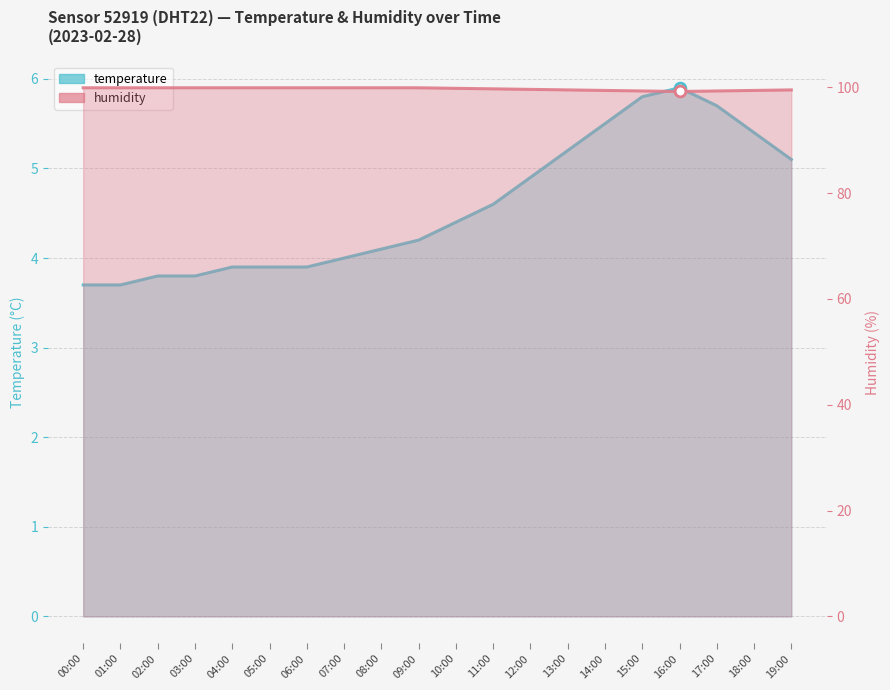

Which series reaches the minimum Y coordinate?

temperature